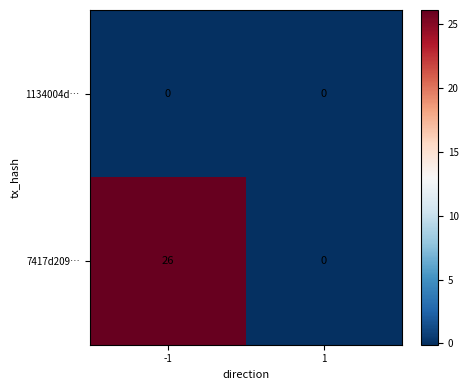

Which series has the largest range (max minus min)?

7417d209…